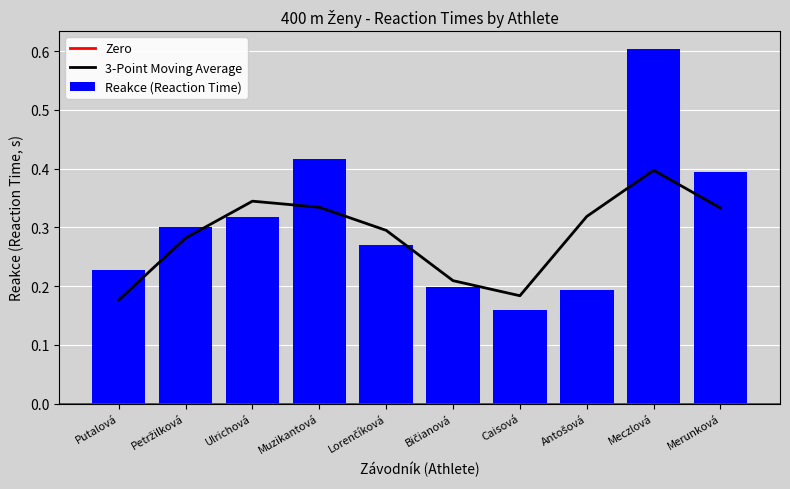

List the labels in order of value, smallest first.

Caisová, Antošová, Bičianová, Putalová, Lorenčíková, Petržilková, Ulrichová, Merunková, Muzikantová, Meczlová